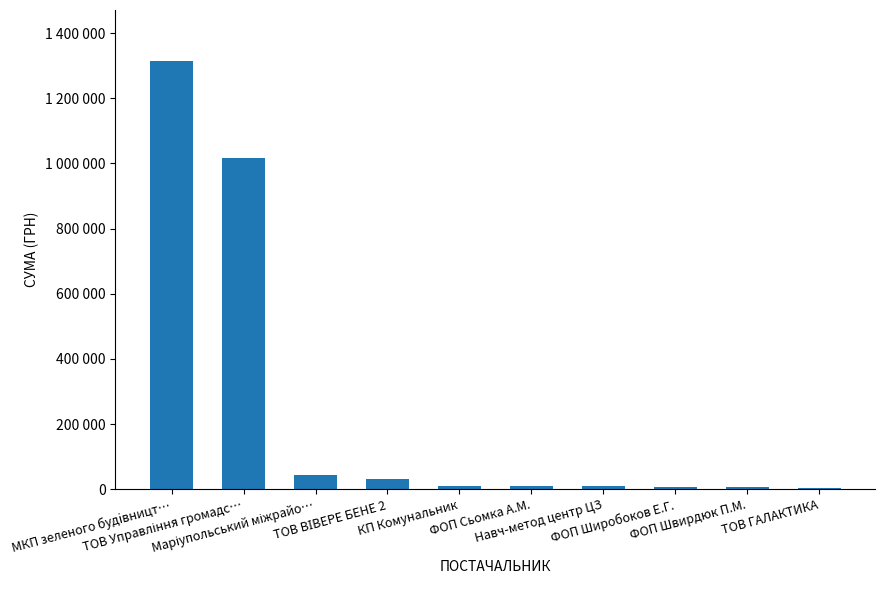

Reading left to right, transcribe all the data shown in this chart.

МКП зеленого будiвницт…=1313200.2	ТОВ Управління громадс…=1017977.2	Маріупольський міжрайо…=43451.2	ТОВ ВІВЕРЕ БЕНЕ 2=30937.5	КП Комунальник=10485.5	ФОП Сьомка А.М.=8570.0	Навч-метод центр ЦЗ=8415.4	ФОП Широбоков Е.Г.=7463.5	ФОП Швирдюк П.М.=6450.0	ТОВ ГАЛАКТИКА=5000.0